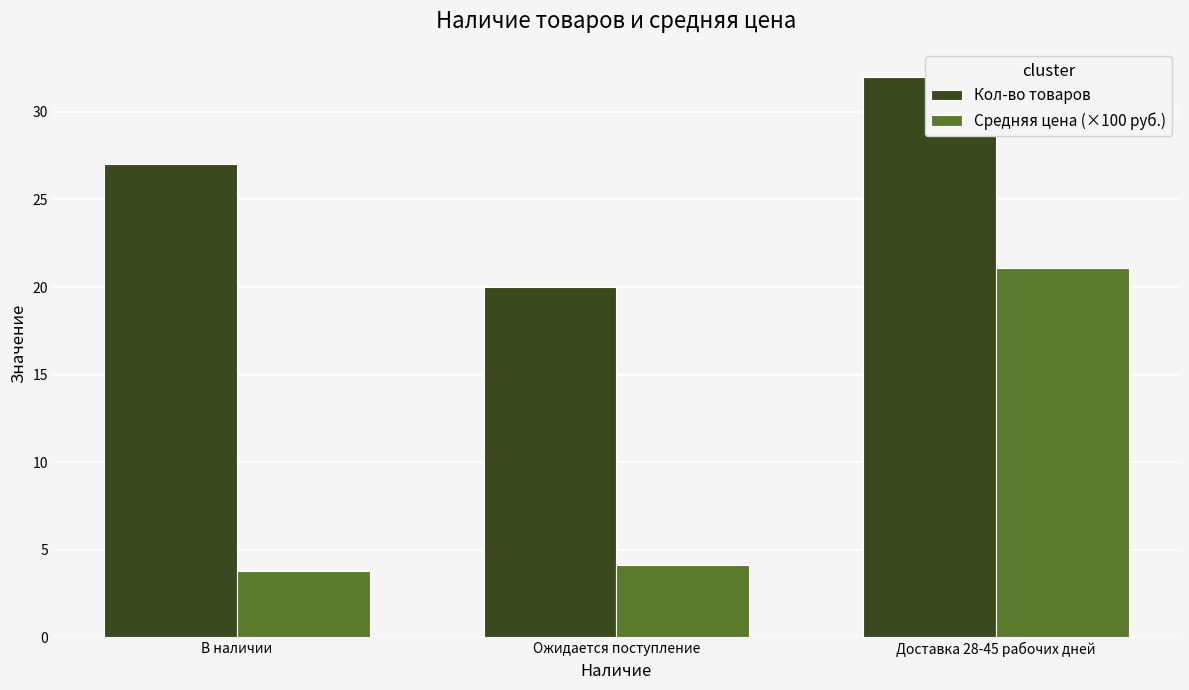

The value of Кол-во товаров at В наличии is 42.8. True or false?

False